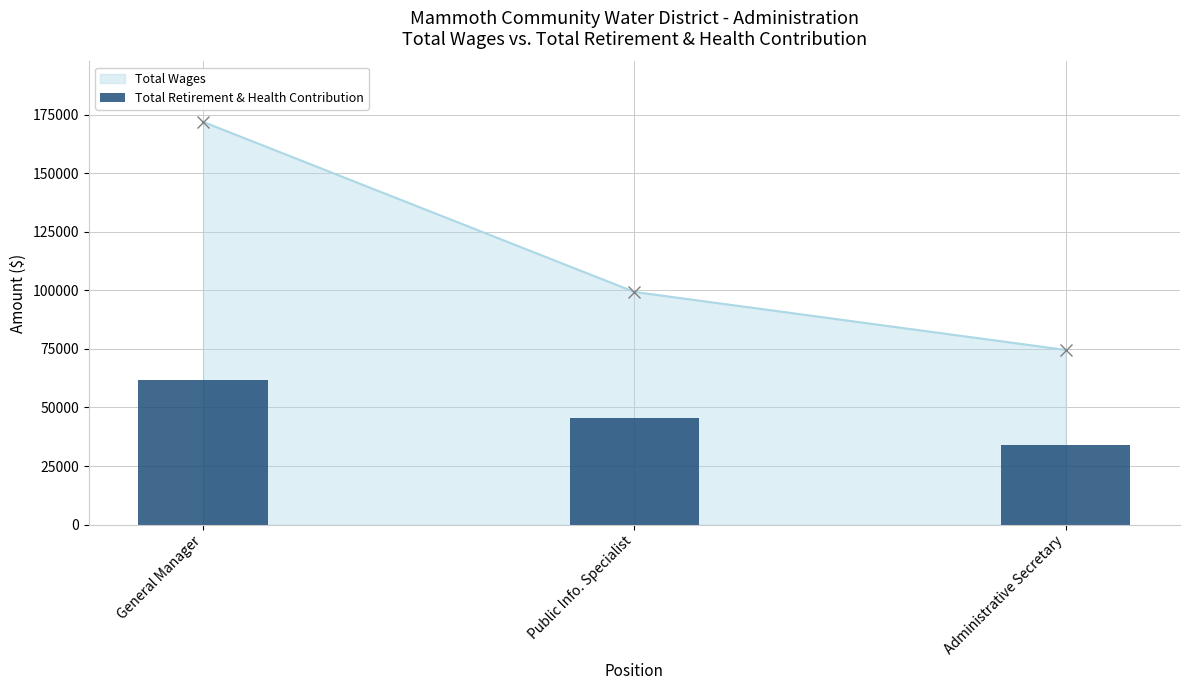

Rank the categories by value from lowest to highest.

Administrative Secretary, Public Info. Specialist, General Manager